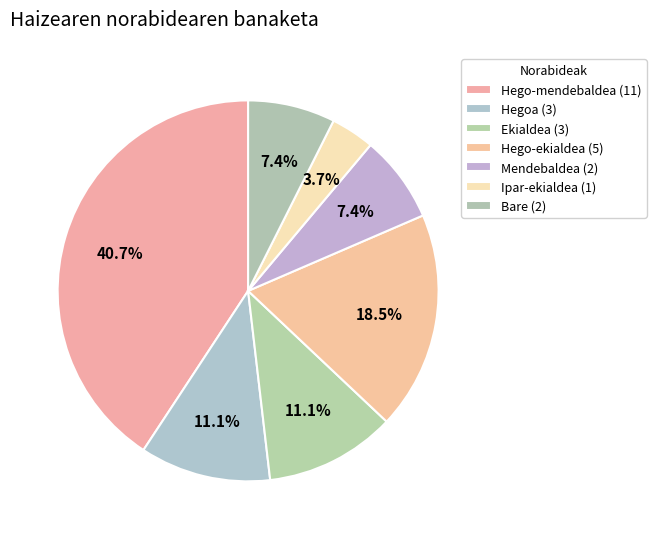

To the nearest percent, what is the average slice percentage?

14%